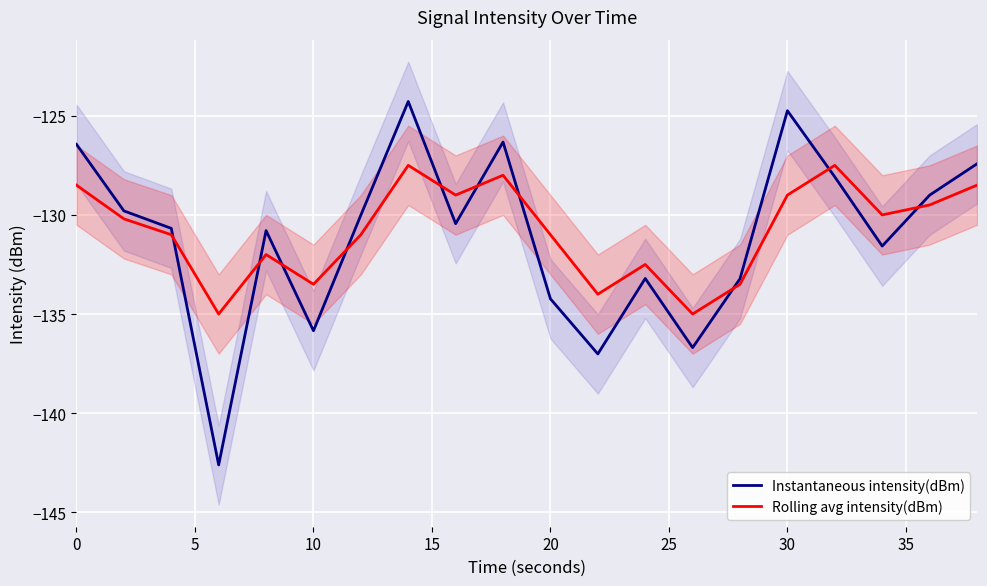

Reading left to right, list all the values displayed in this chart.

Instantaneous intensity(dBm): -126.4	-129.8	-130.7	-142.6	-130.8	-135.8	-130.0	-124.3	-130.4	-126.3	-134.2	-137.0	-133.2	-136.7	-133.2	-124.7	-128.1	-131.6	-129.0	-127.4
Rolling avg intensity(dBm): -128.5	-130.2	-131.0	-135.0	-132.0	-133.5	-131.0	-127.5	-129.0	-128.0	-131.0	-134.0	-132.5	-135.0	-133.5	-129.0	-127.5	-130.0	-129.5	-128.5